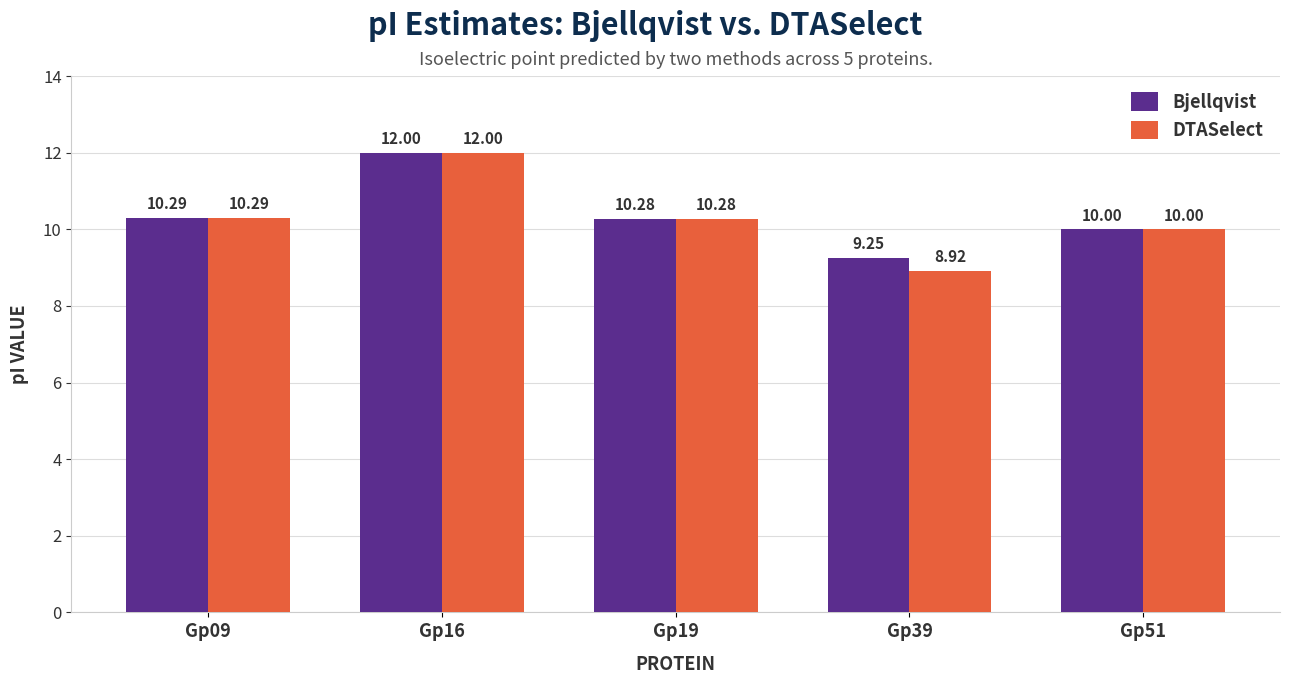

What is the highest value of the DTASelect series?

12.0